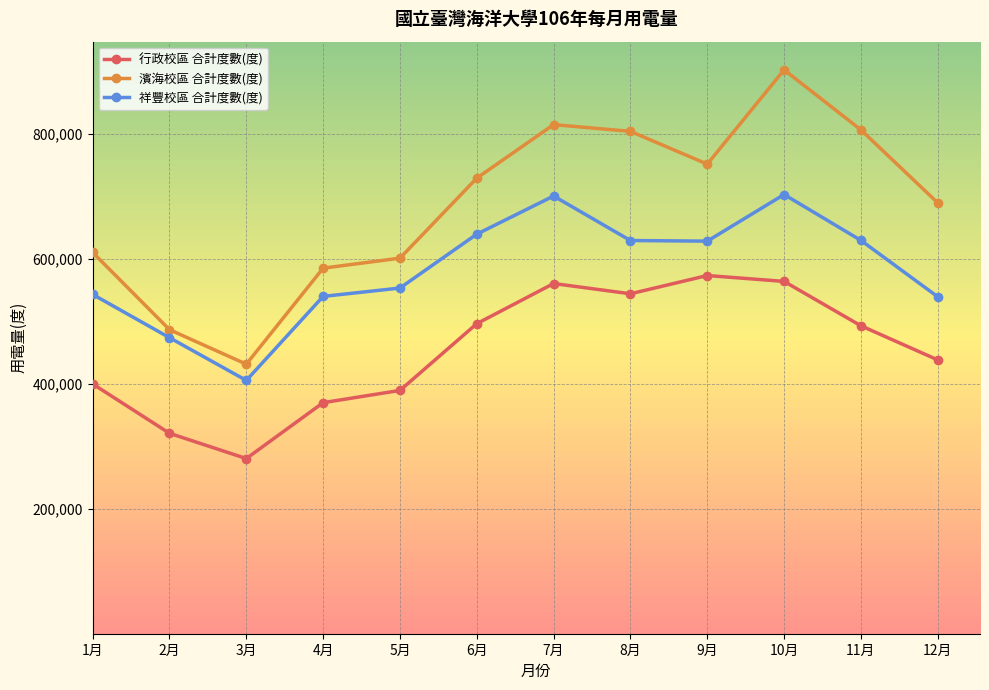

What are all the series names shown in the legend?

行政校區 合計度數(度), 濱海校區 合計度數(度), 祥豐校區 合計度數(度)